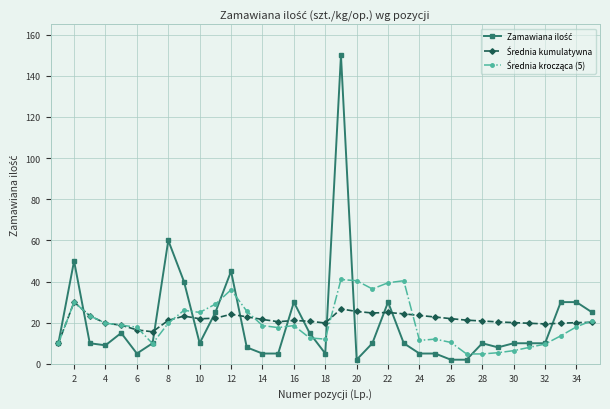

What is the greatest value displayed?

150.0